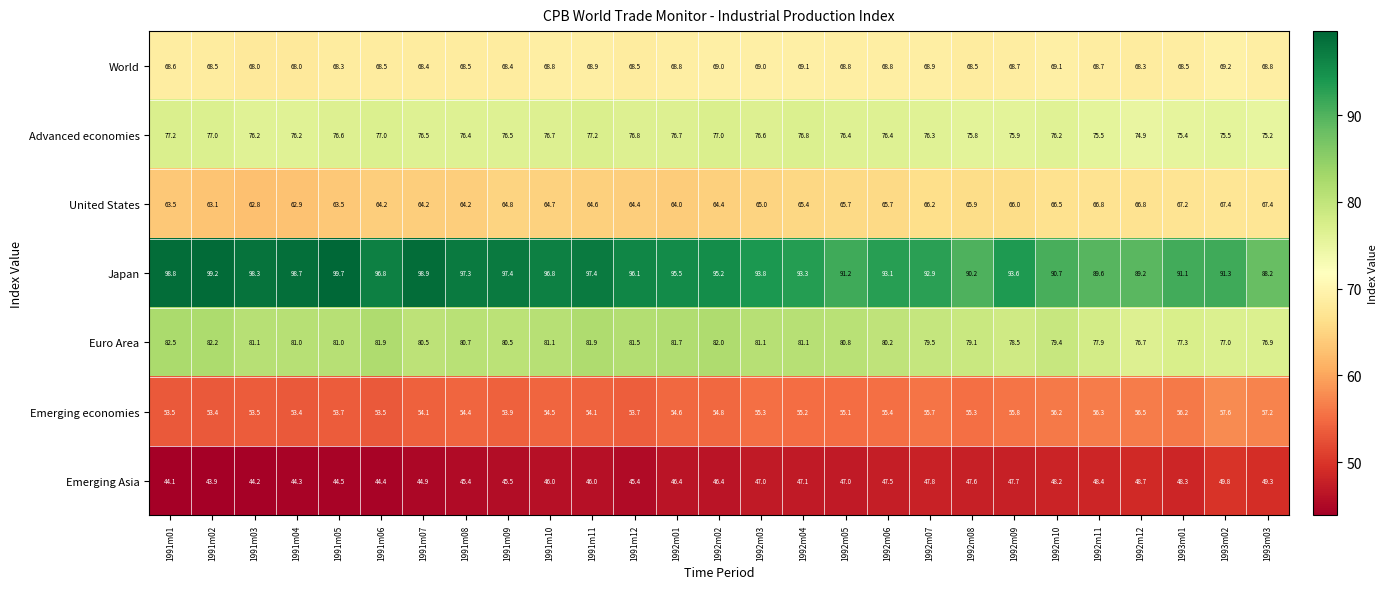

What is the total value across all series at 1992m11?

483.2